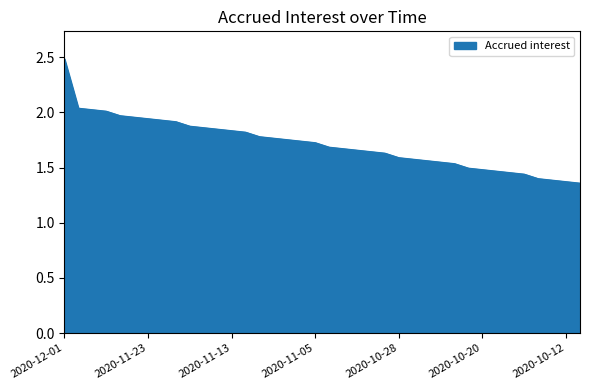

What is the difference between the maximum and minimum values?

1.1